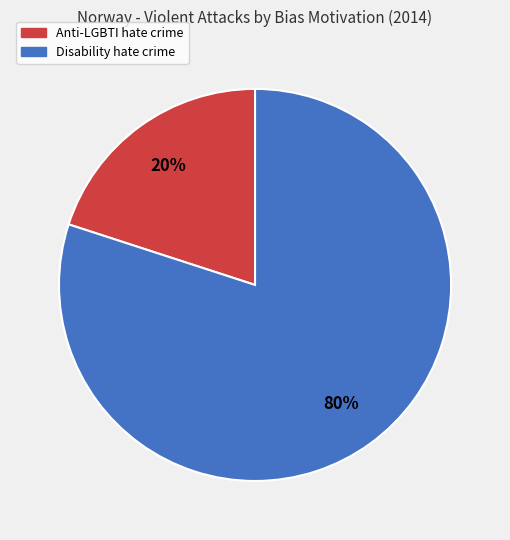

Which category has the smallest portion of the pie?

Anti-LGBTI hate crime